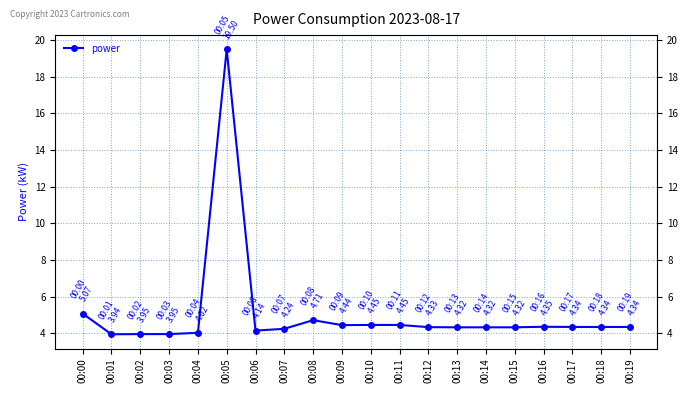

Reading left to right, list all the values displayed in this chart.

00:00=5.1	00:01=3.9	00:02=4.0	00:03=4.0	00:04=4.0	00:05=19.5	00:06=4.1	00:07=4.2	00:08=4.7	00:09=4.4	00:10=4.5	00:11=4.5	00:12=4.3	00:13=4.3	00:14=4.3	00:15=4.3	00:16=4.3	00:17=4.3	00:18=4.3	00:19=4.3